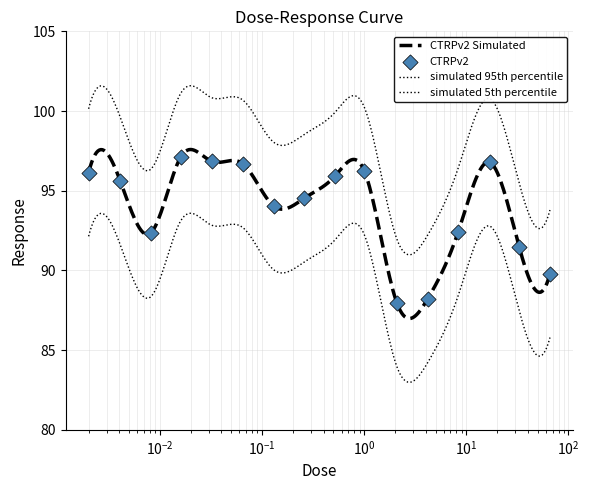

What is the change in value from 0.26 to 66.0?

-4.8